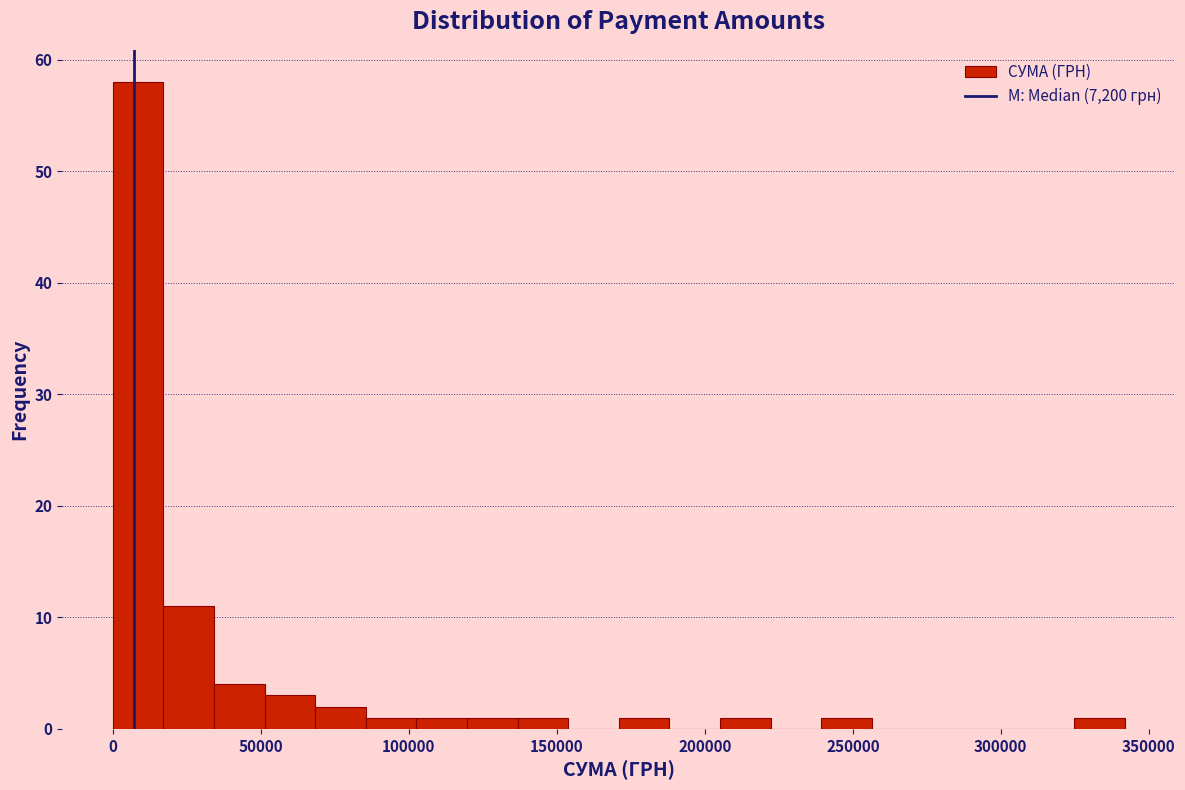

Read against the x-axis, roughly where is the centre of the tallest bar?

10000